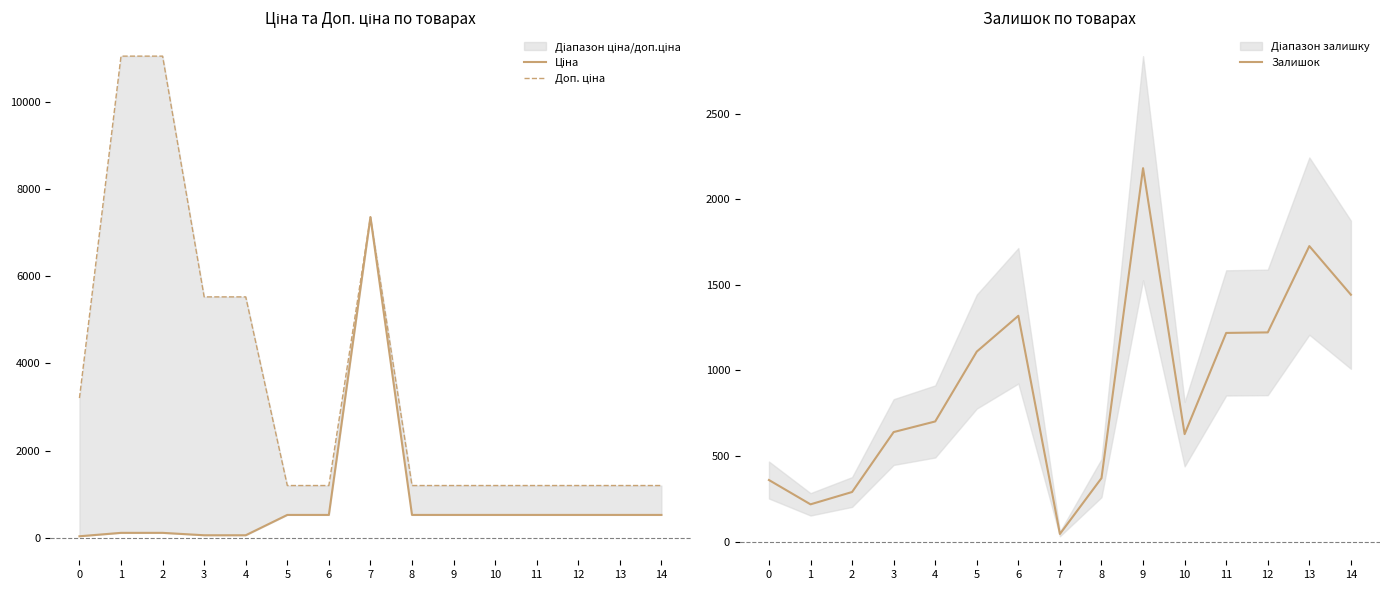

How many lines are shown in the chart?

3